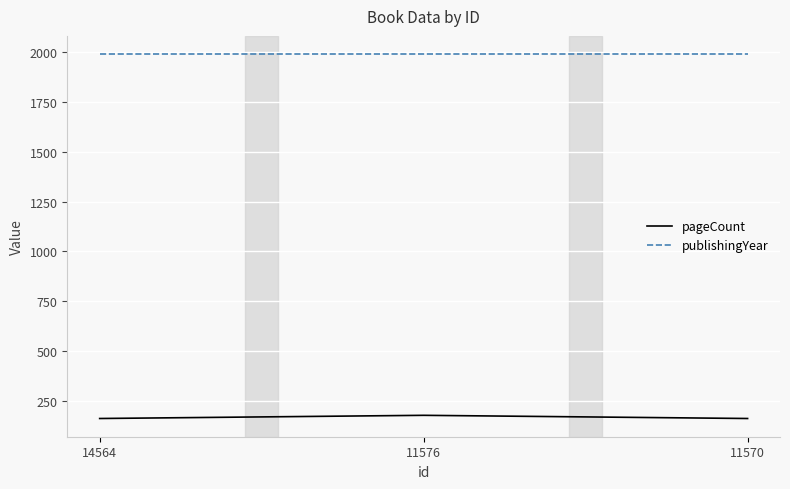

How many distinct data groups are displayed?

2